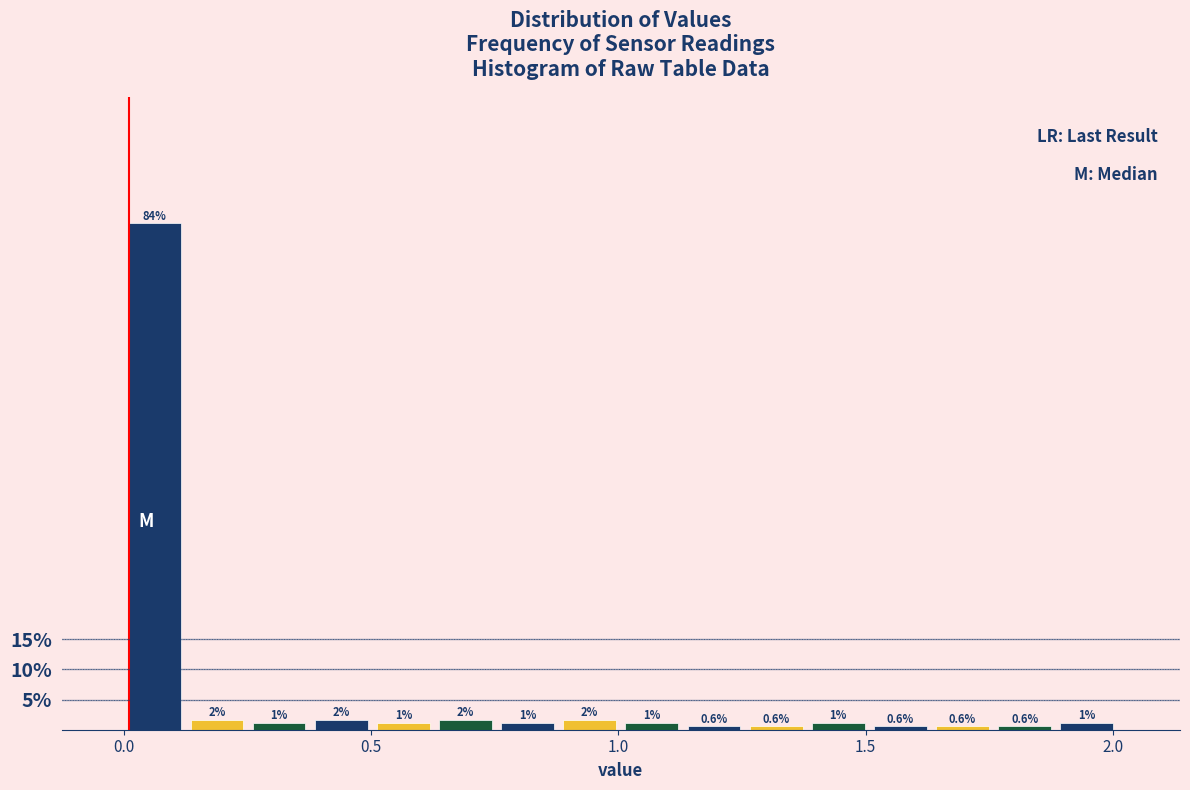

Around what value on the x-axis is the tallest bar? Give the approximate position of its centre, as read against the axis.

0.05